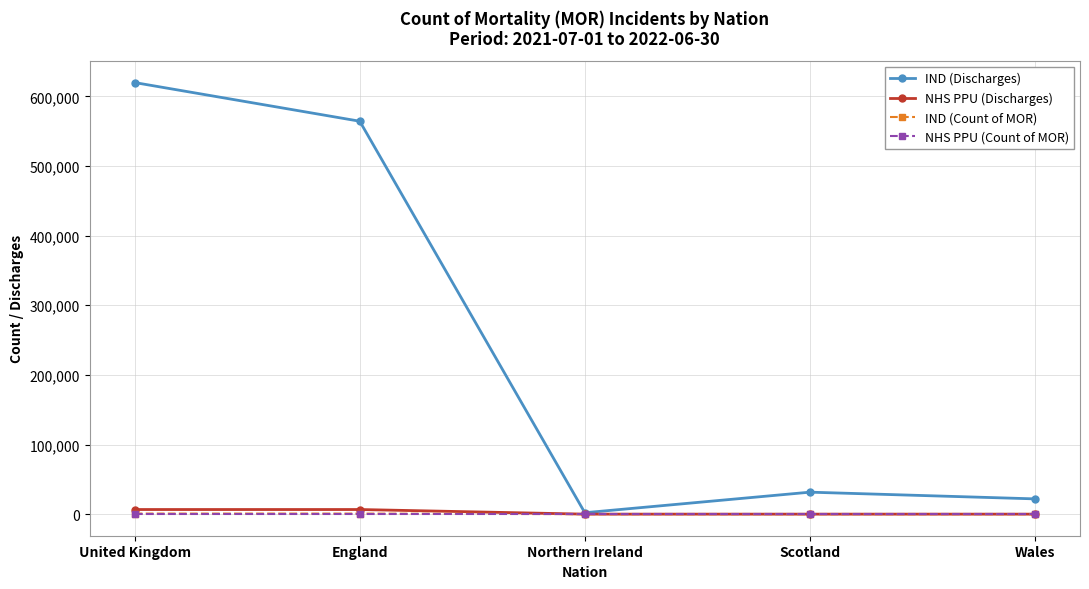

Rank the categories by IND (Discharges) value from highest to lowest.

United Kingdom, England, Scotland, Wales, Northern Ireland